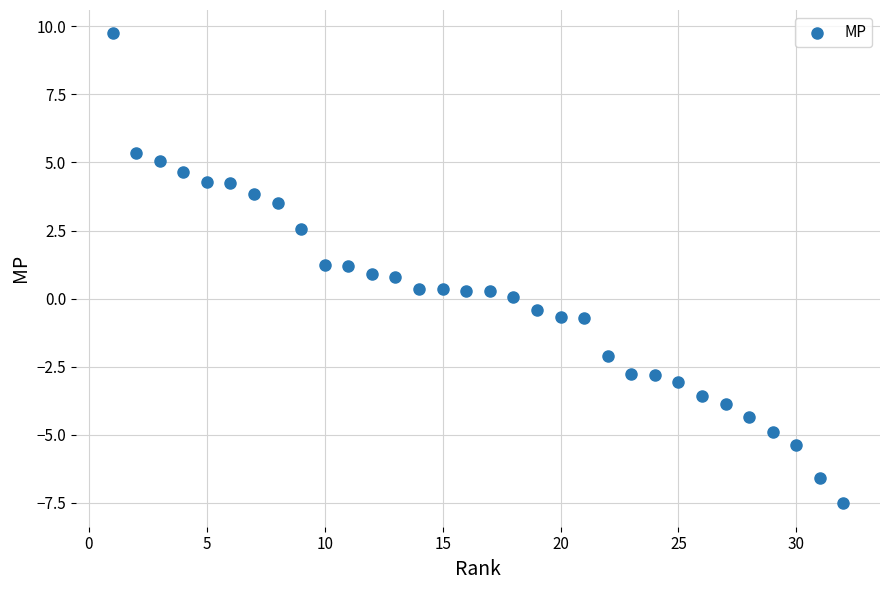

What is the range of Y values (max minus min)?

17.3